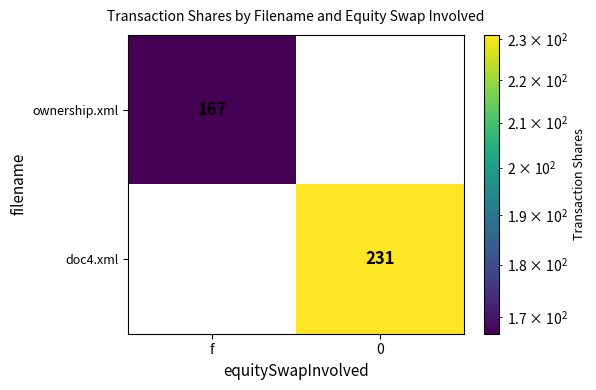

Between f and 0, which series saw the biggest shift?

doc4.xml